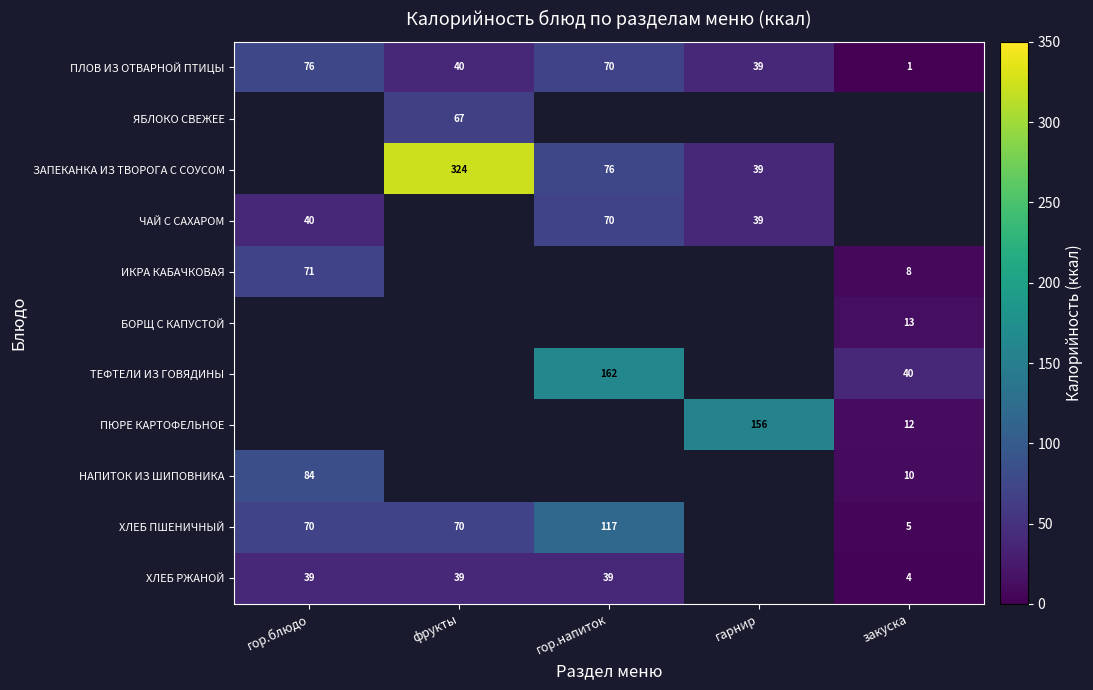

Is it true that ХЛЕБ ПШЕНИЧНЫЙ equals 5 at закуска?

True